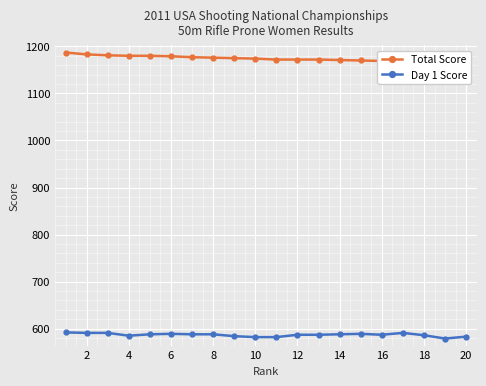

Rank the series at 20 from highest to lowest value.

Total Score, Day 1 Score